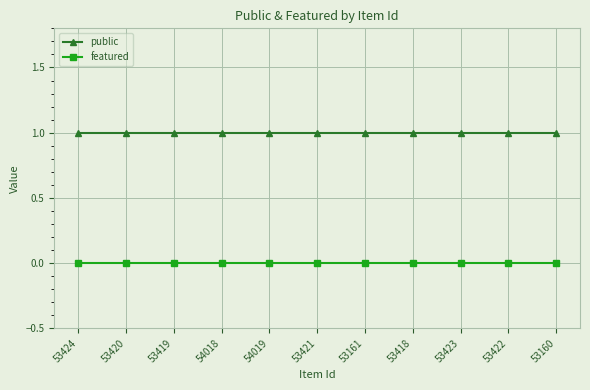

How many lines are shown in the chart?

2